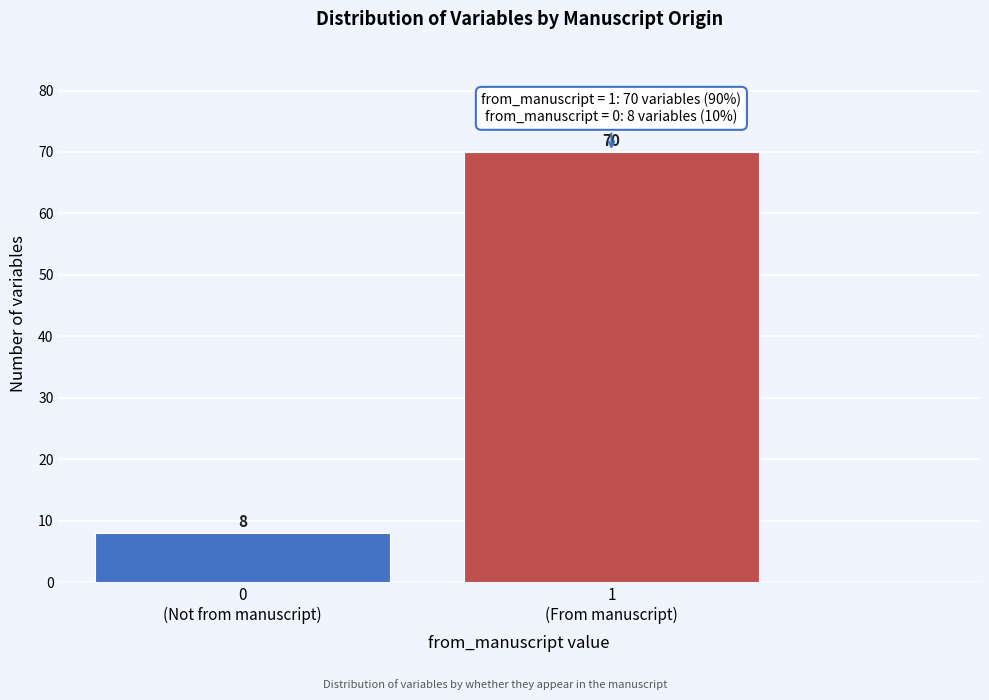

Reading left to right, what are all the values shown in this chart?

8	70